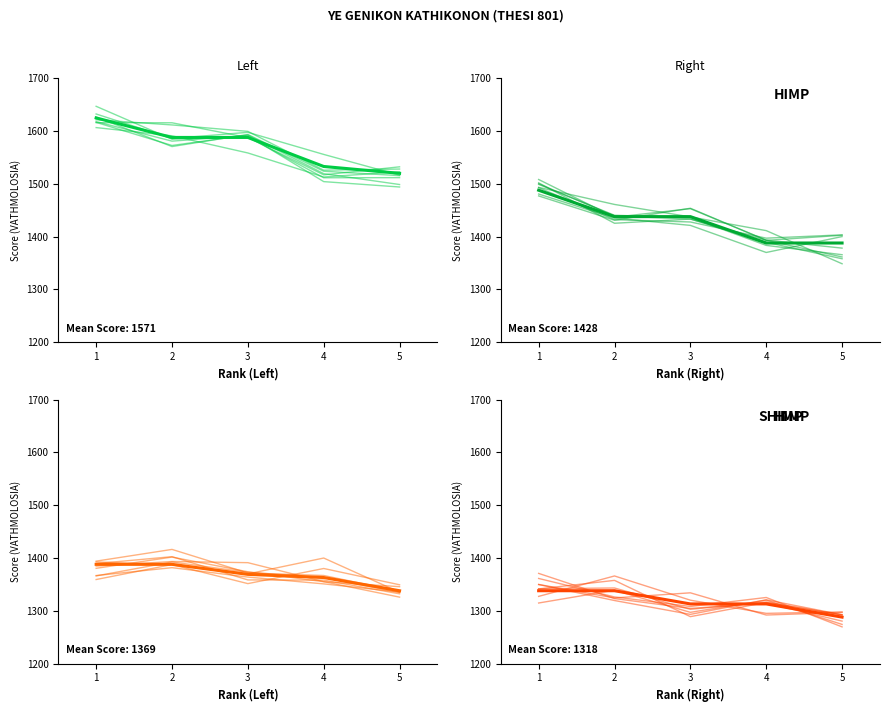

Does the chart have visible grid lines?

No